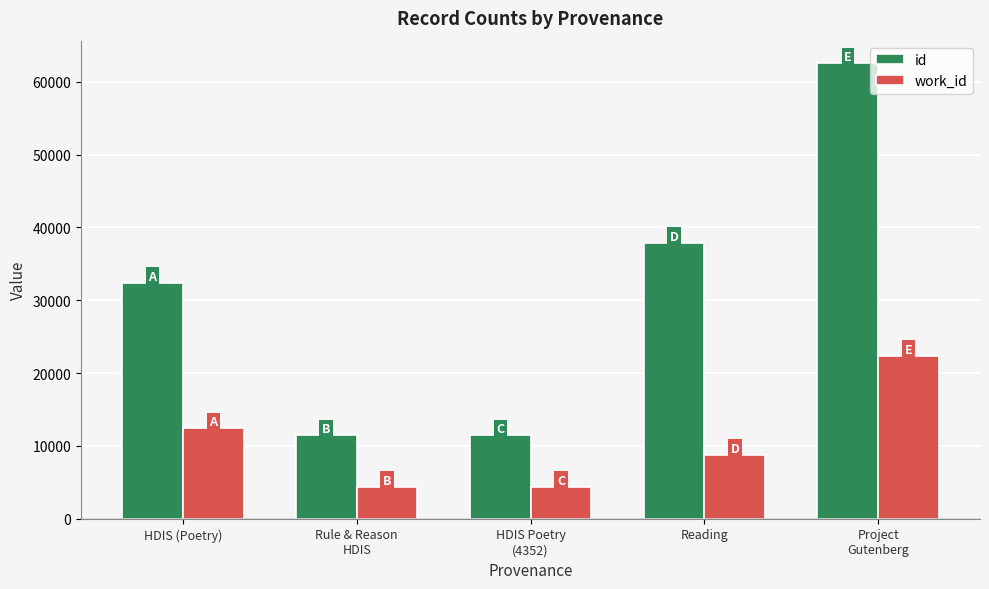

List the series in order of their overall mean, highest first.

id, work_id